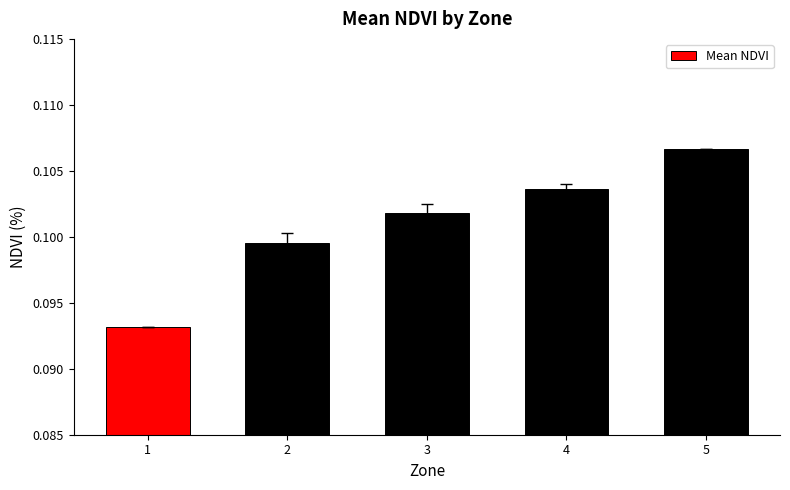

Between 4 and 1, which is larger?

4